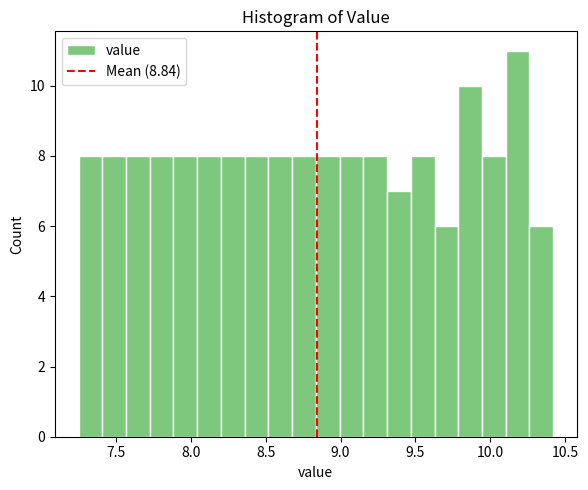

Read against the x-axis, roughly where is the centre of the tallest bar?

10.20